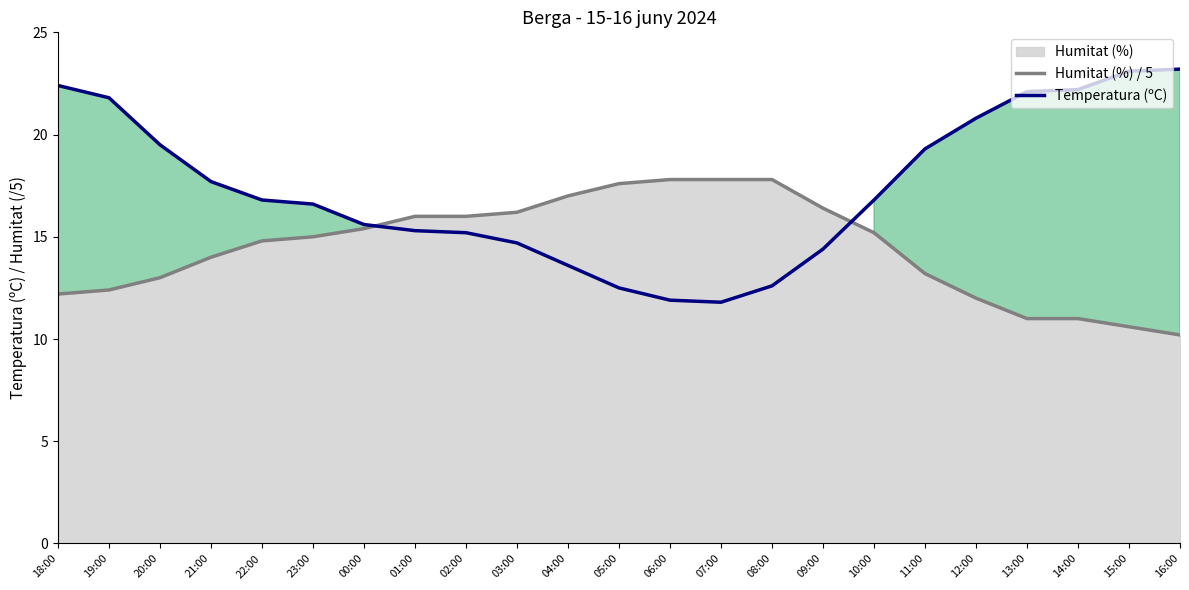

What is the total value across all series at 04:00?

30.6